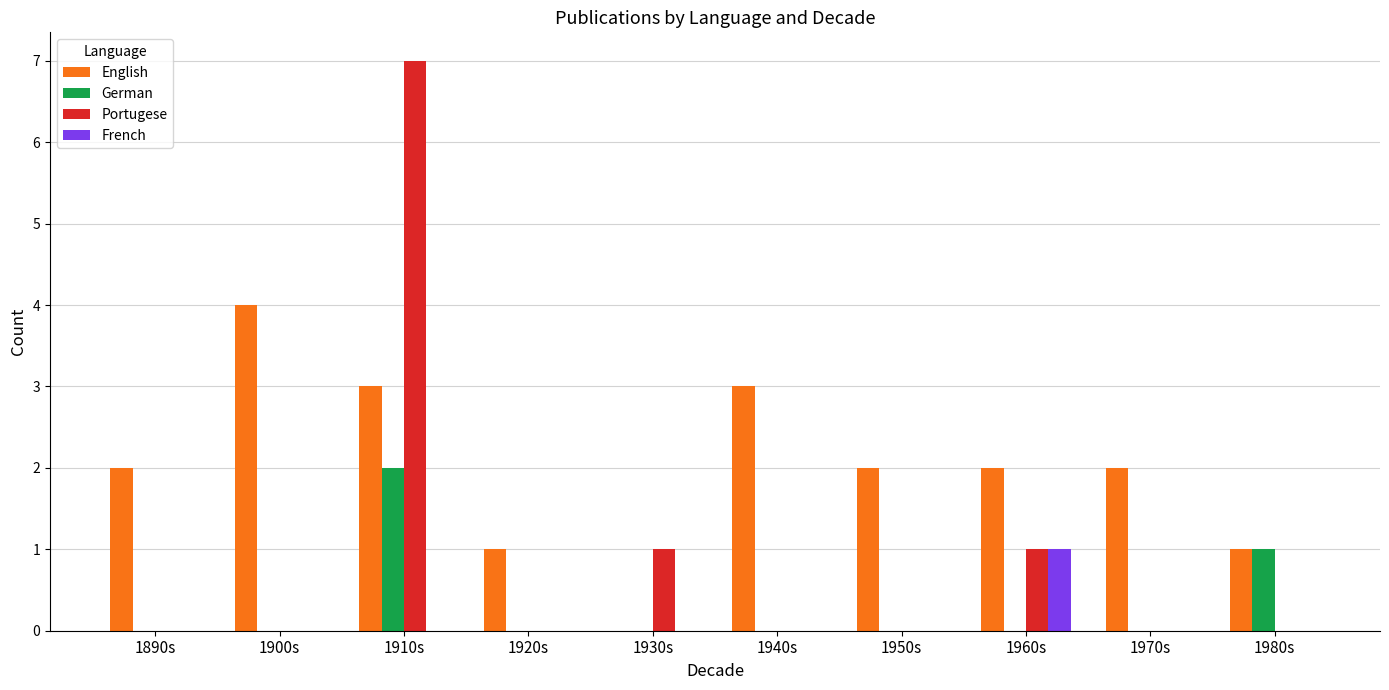

At which category does the chart reach its peak across all series?

1910s